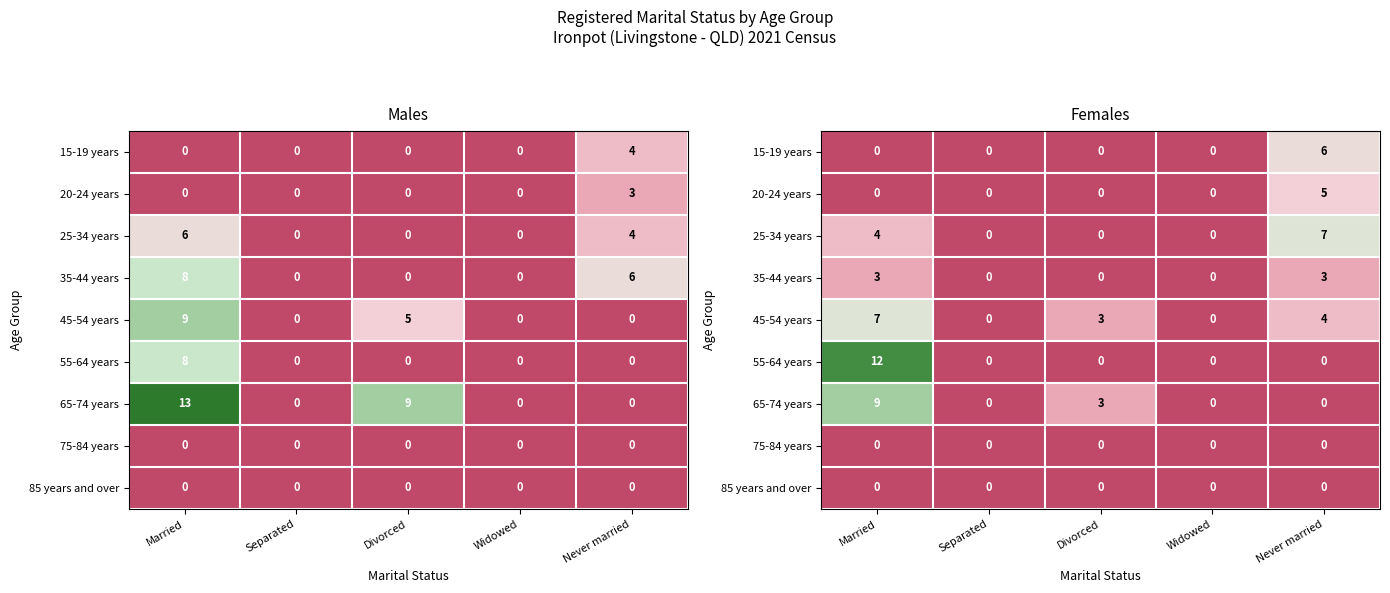

List the series in order of their peak value, highest first.

55-64 years, 65-74 years, 25-34 years, 45-54 years, 15-19 years, 20-24 years, 35-44 years, 75-84 years, 85 years and over